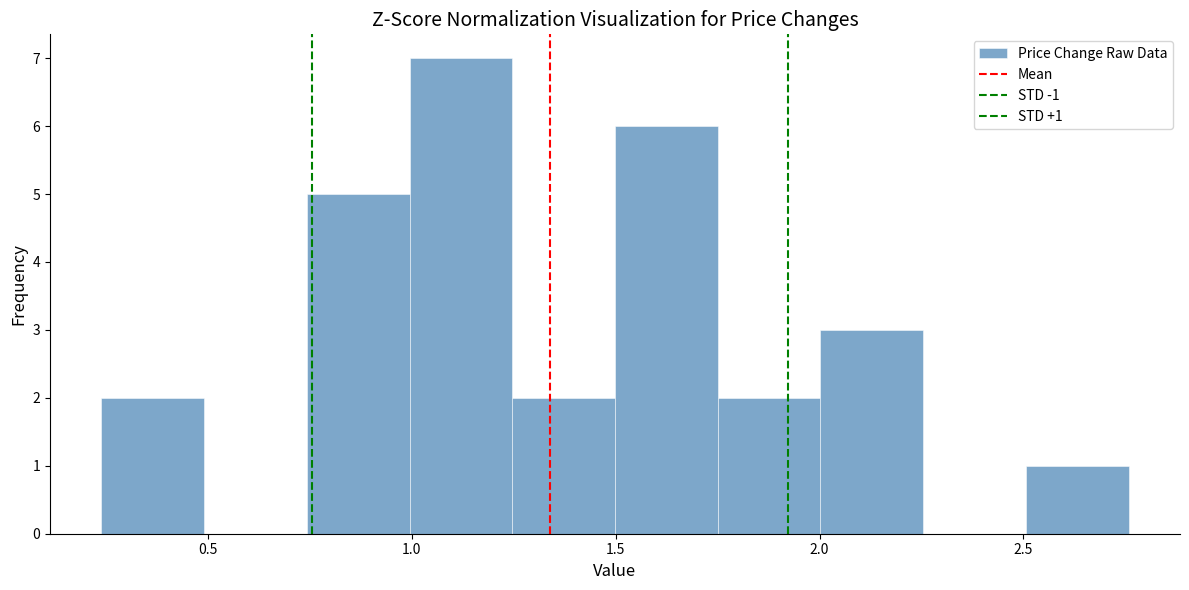

Which range on the x-axis has the tallest bar?

1.00 to 1.25